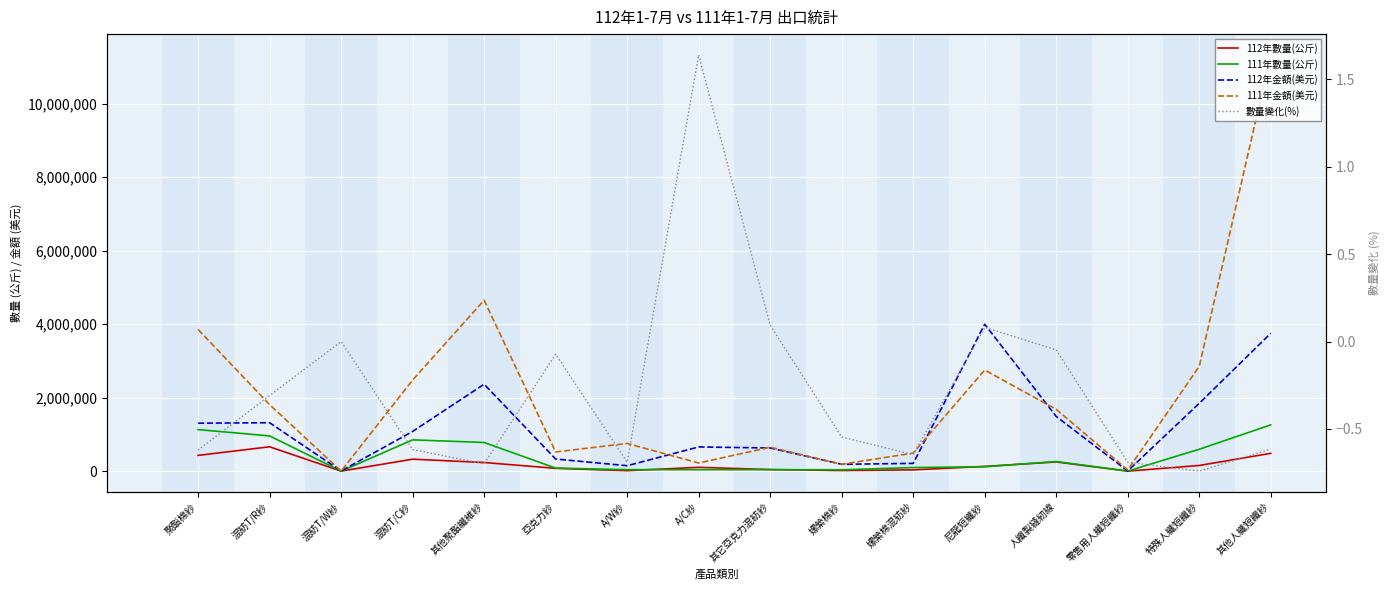

True or false: 數量變化(%) and 112年金額(美元) cross at least once.

False